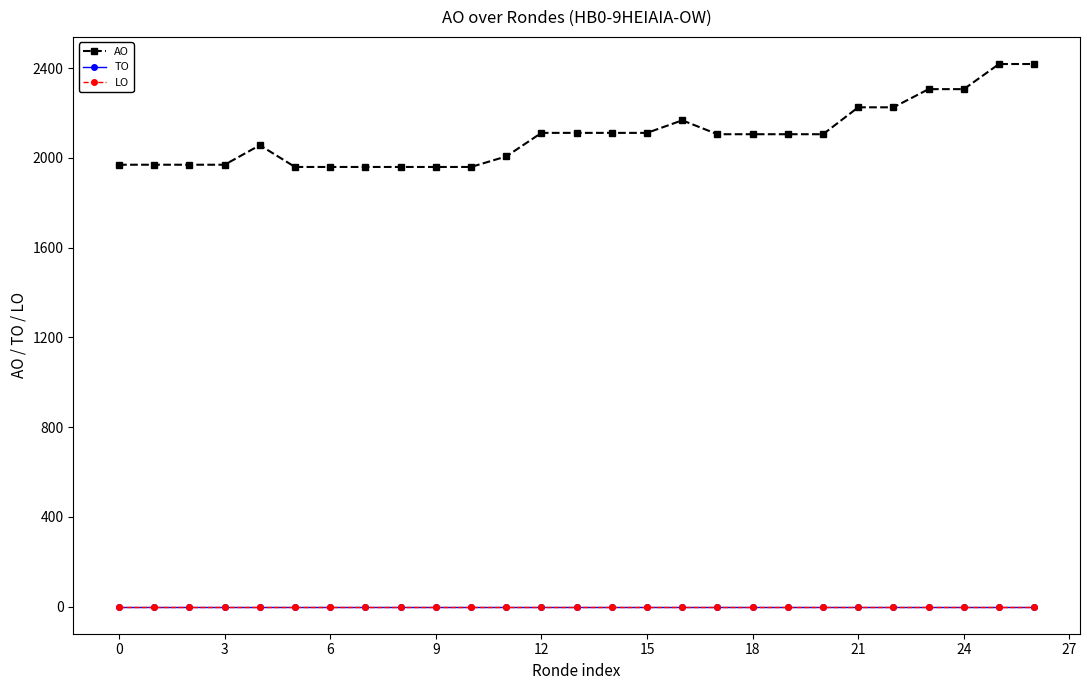

Does the chart have visible grid lines?

No